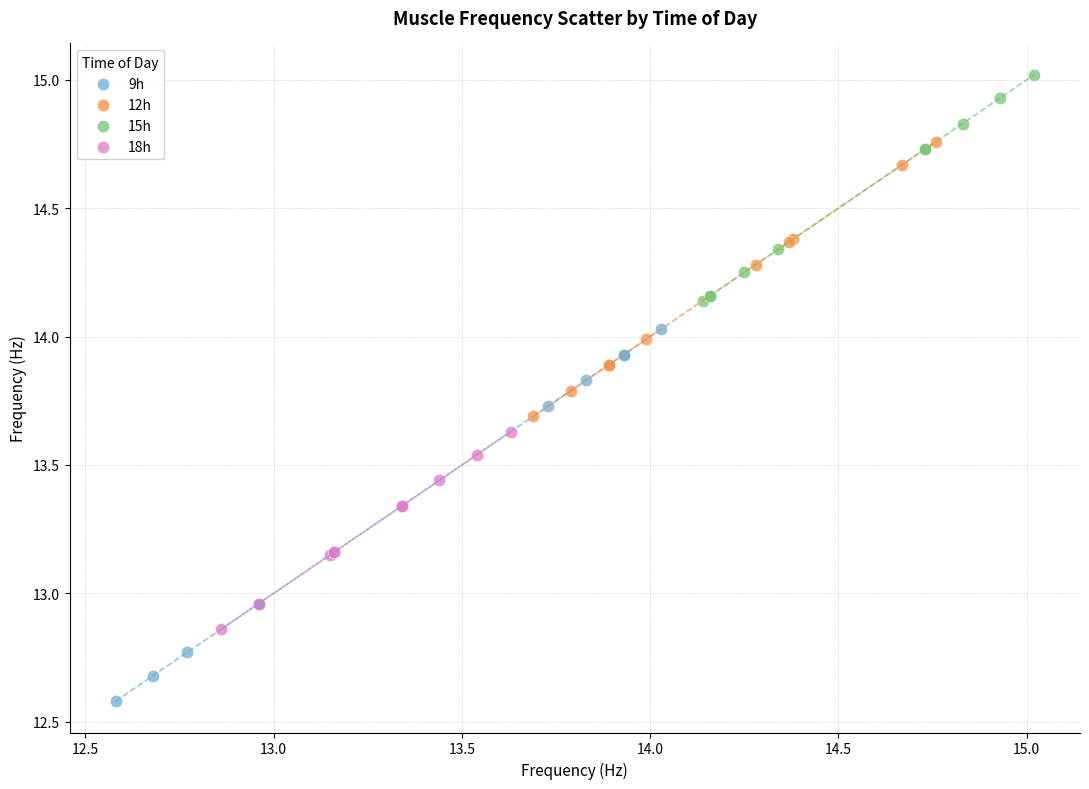

Which series has the widest spread of Y values?

9h